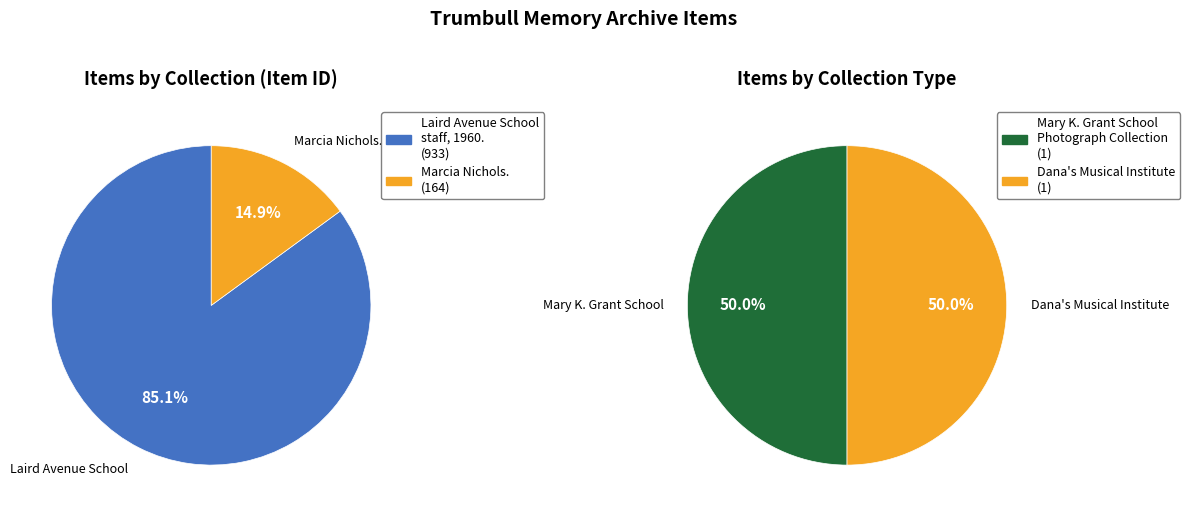

Combined, what portion of the pie is Laird Avenue School staff, 1960. and Marcia Nichols.?

100.0%